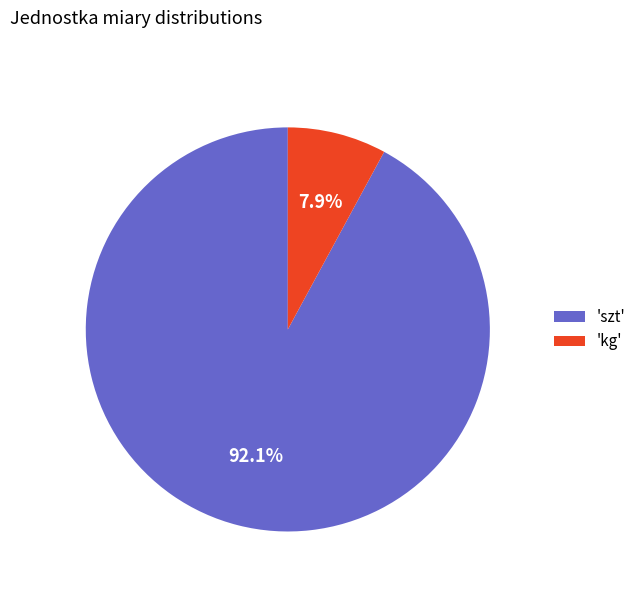

Between 'szt' and 'kg', which is larger?

'szt'